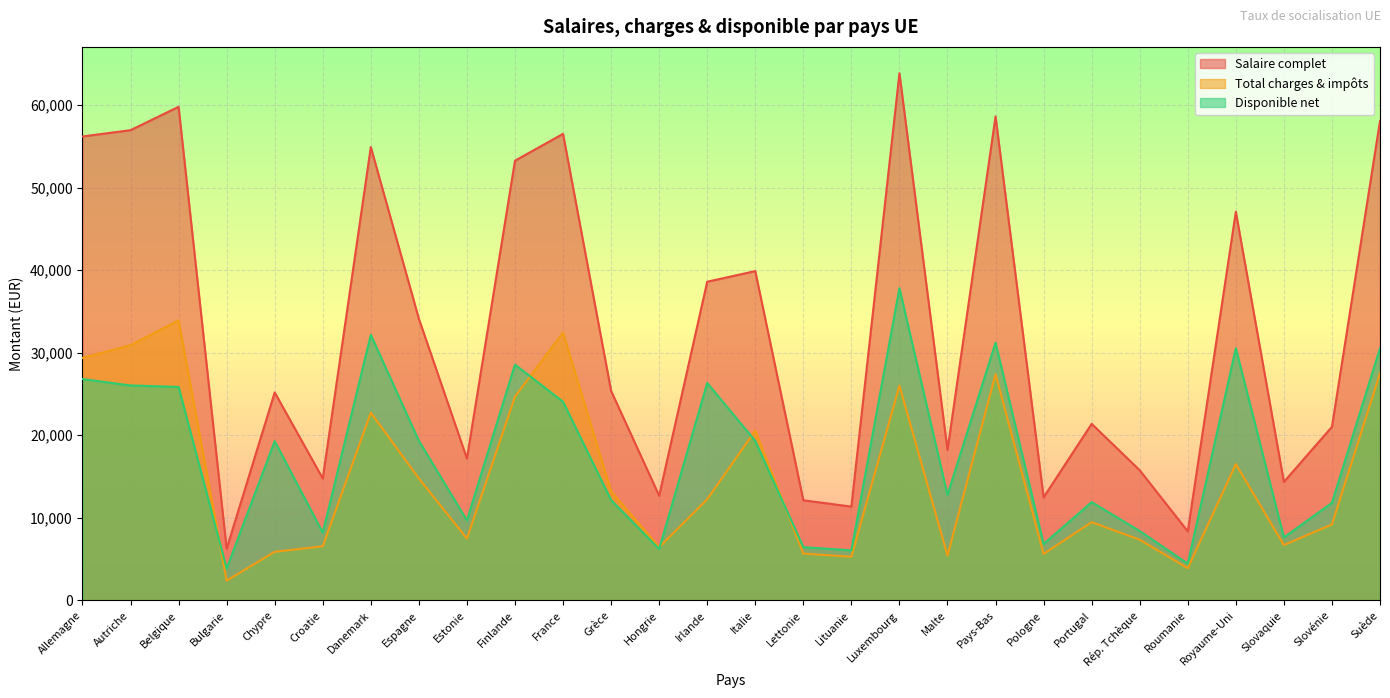

The Disponible net series shows 3773.9 at Malte. True or false?

False